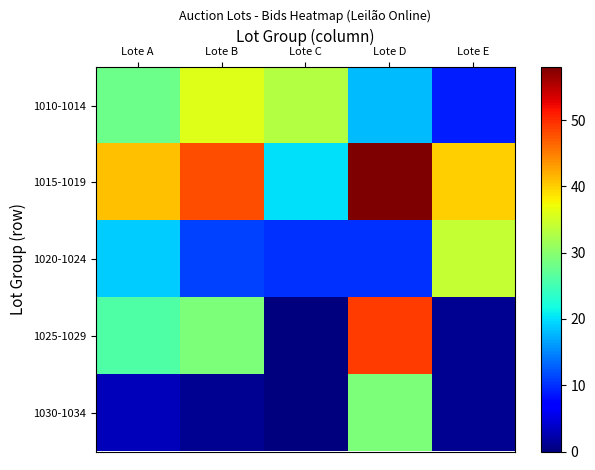

Reading right to left, what are all the values shown in this chart?

1010-1014: Lote E=9	Lote D=18	Lote C=33	Lote B=36	Lote A=28
1015-1019: Lote E=40	Lote D=58	Lote C=20	Lote B=48	Lote A=41
1020-1024: Lote E=34	Lote D=10	Lote C=10	Lote B=11	Lote A=19
1025-1029: Lote E=1	Lote D=49	Lote C=0	Lote B=29	Lote A=26
1030-1034: Lote E=1	Lote D=29	Lote C=0	Lote B=1	Lote A=3